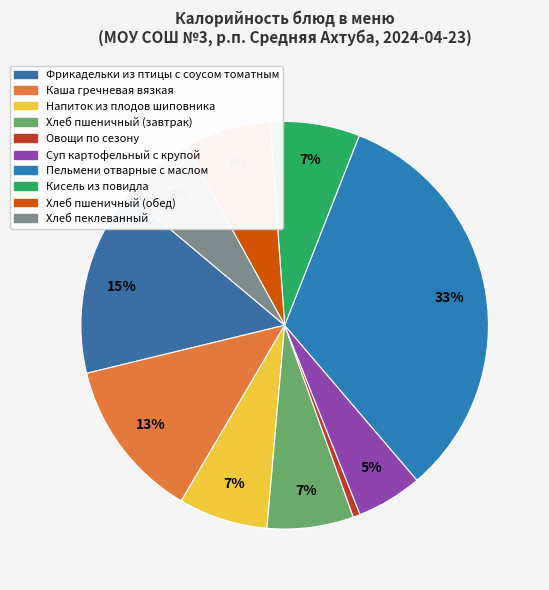

To the nearest percent, what is the difference between the Суп картофельный с крупой and Напиток из плодов шиповника slice percentages?

2%